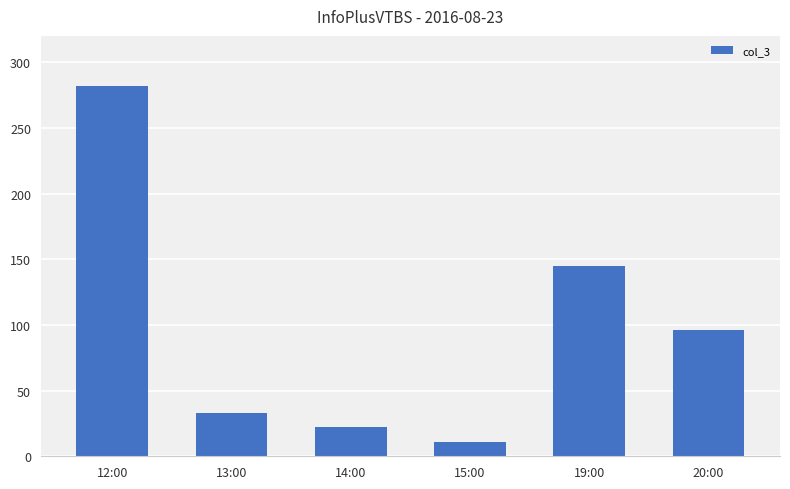

What is the value of the 5th bar from the left?

145